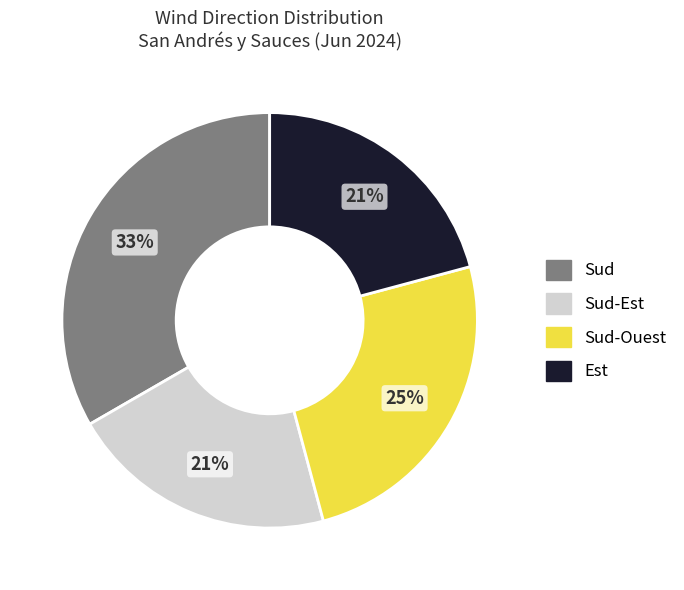

Does any single category account for the majority?

No